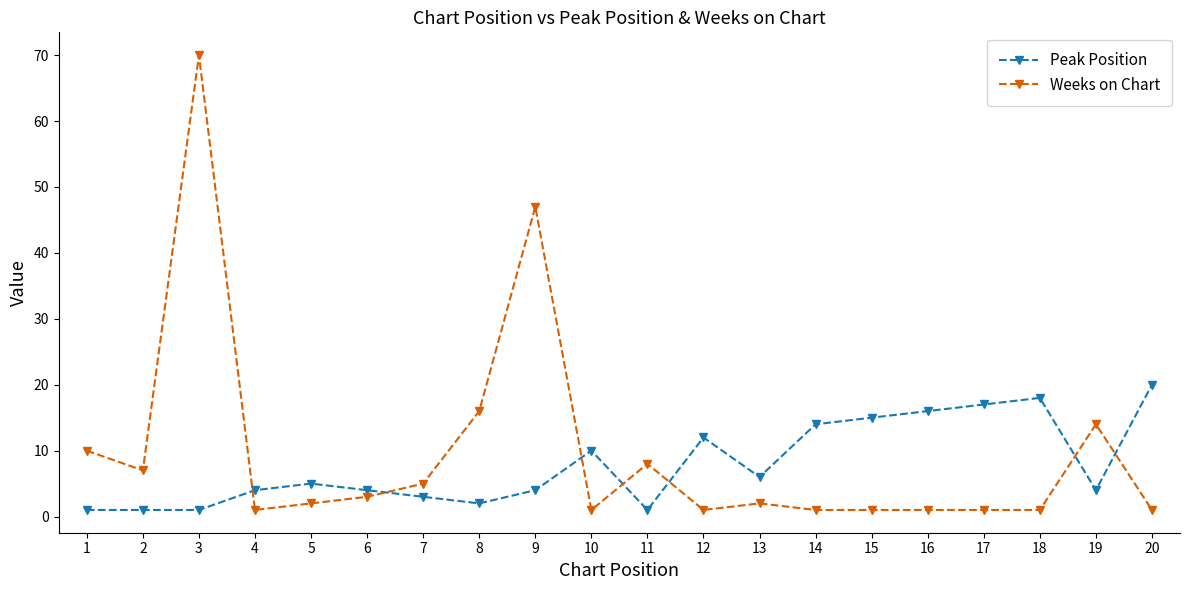

What is the value of the Peak Position point at the 14th from the left?

14